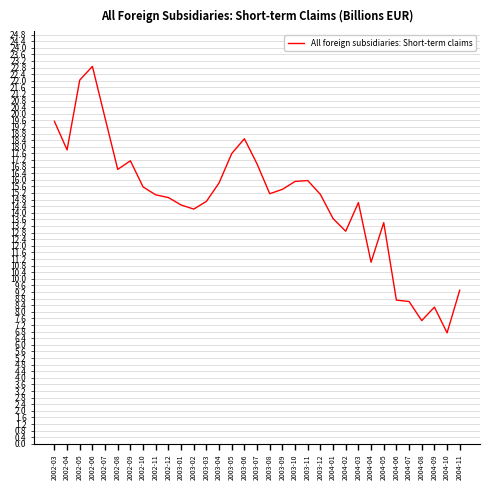

How many lines are shown in the chart?

1